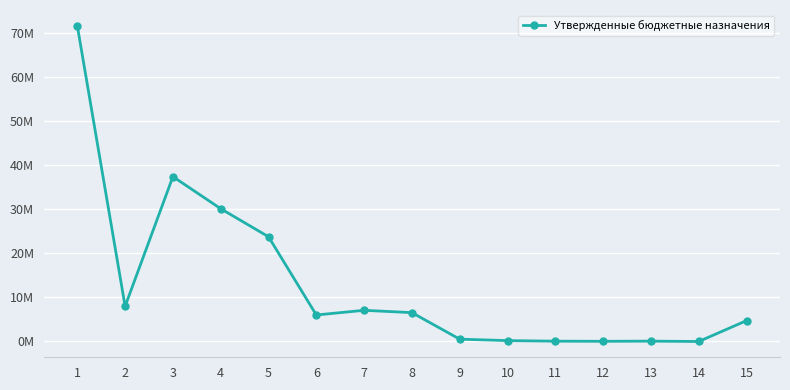

Is this an area chart (filled region under the line)?

No